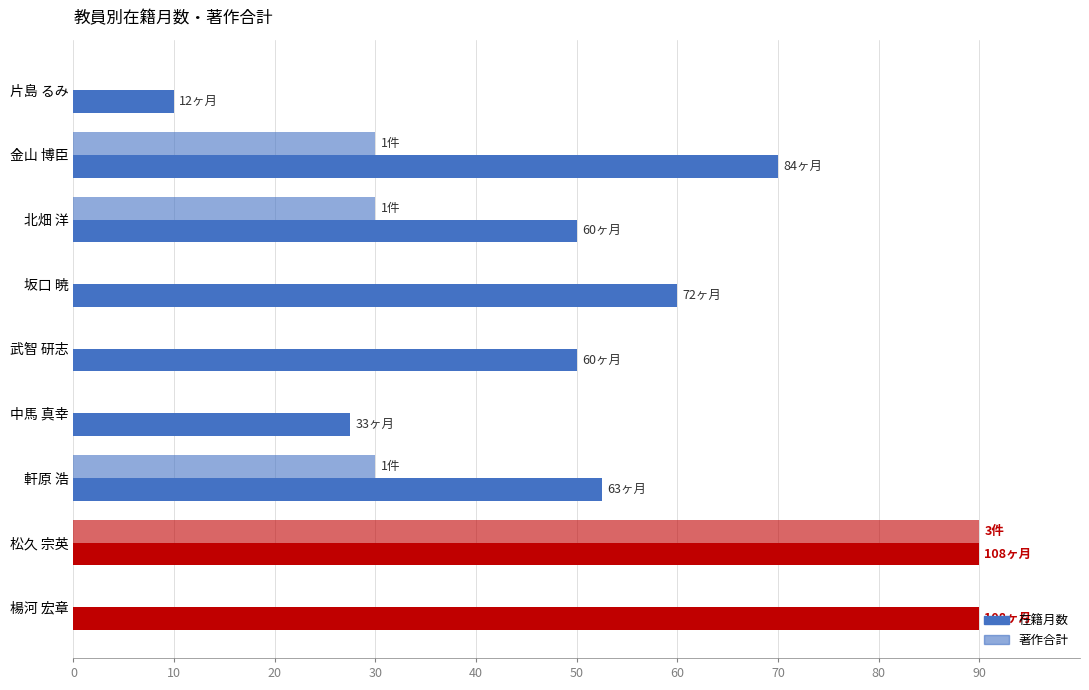

How many values in the 在籍月数 series exceed 52?

5